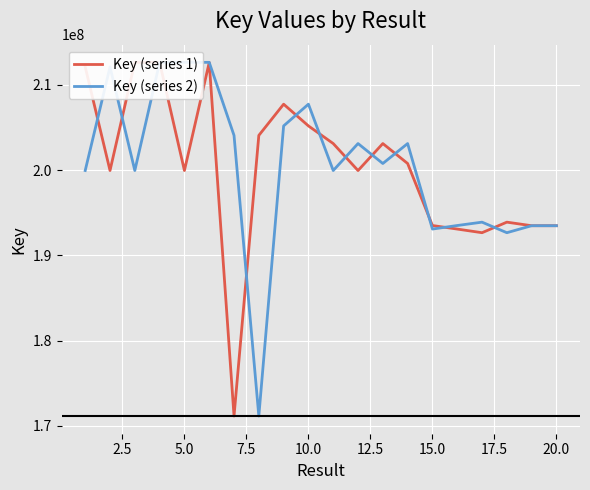

The value of Key (series 2) at 15.0 is 193085317. True or false?

True